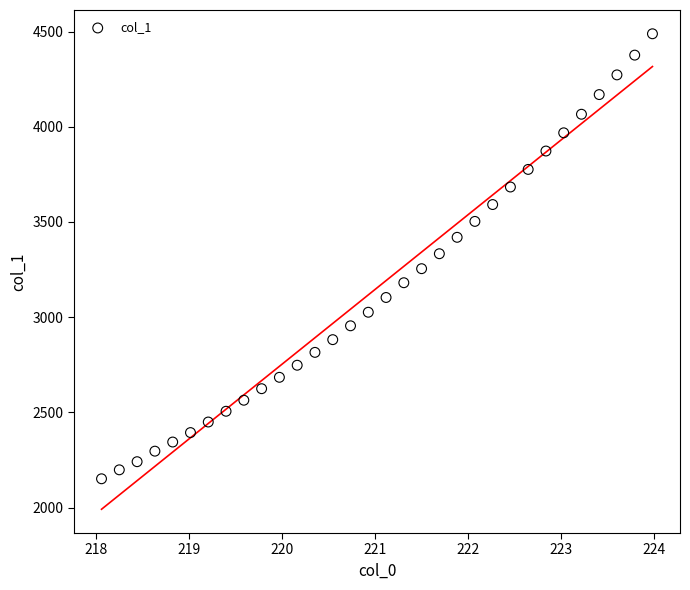

What is the range of X values (max minus min)?

5.9